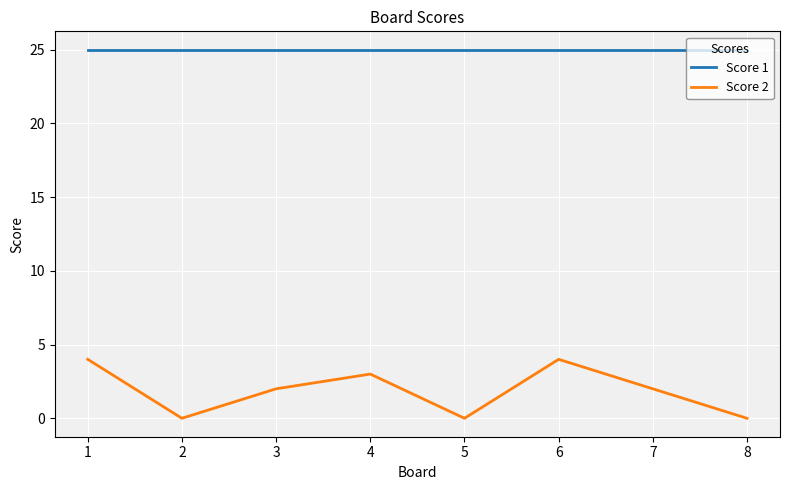

Is it true that Score 1 equals 40 at 6?

False